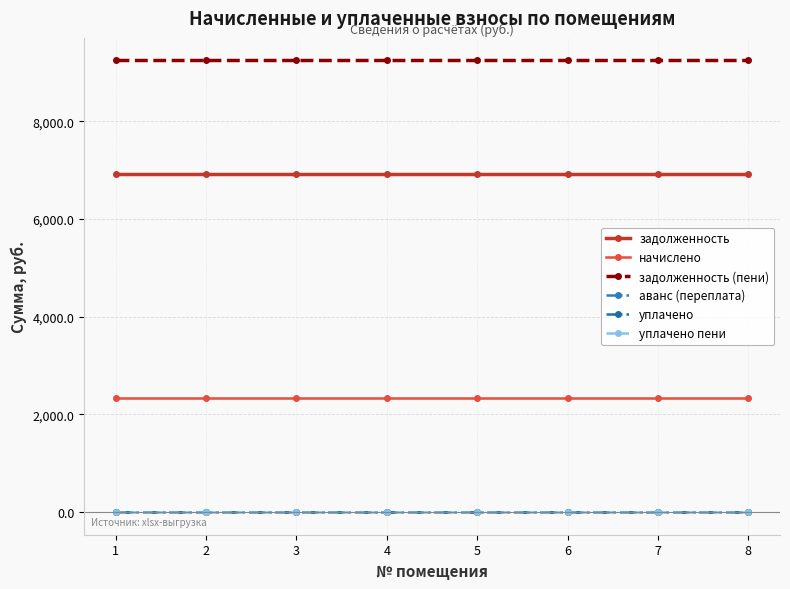

What is the total value across all series at 4?

18489.6